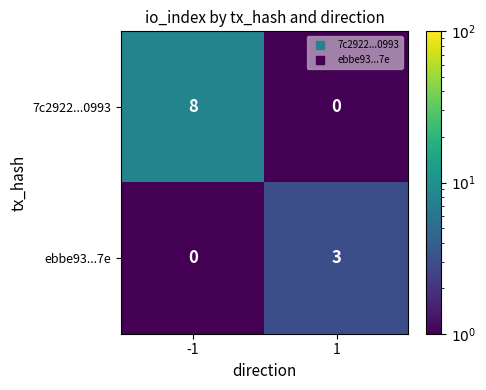

What is the sum of the 7c2922...0993 values at -1 and 1?

8